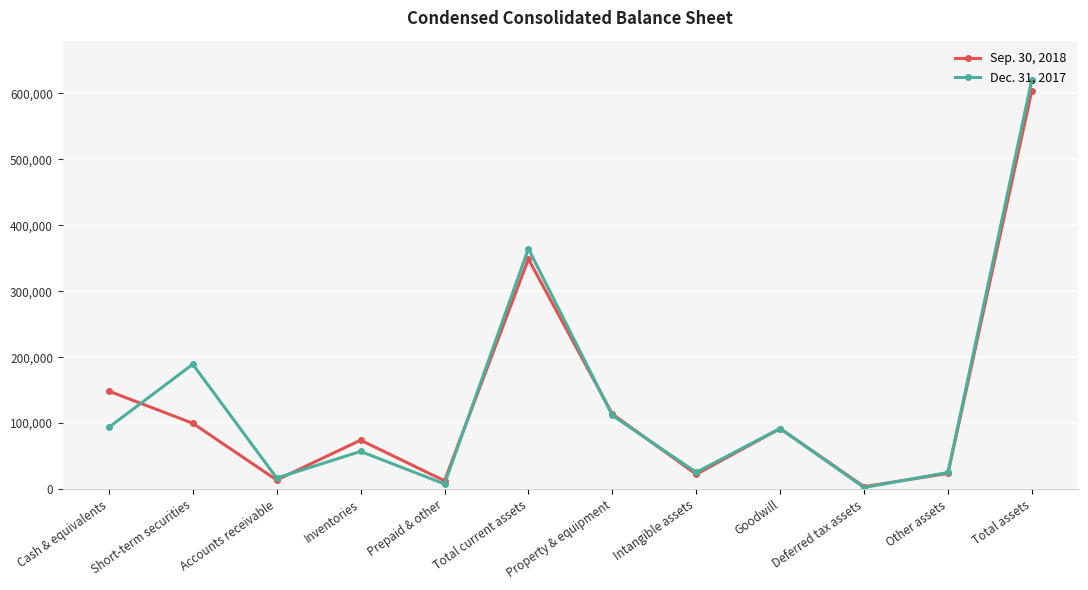

Does the chart have visible grid lines?

Yes